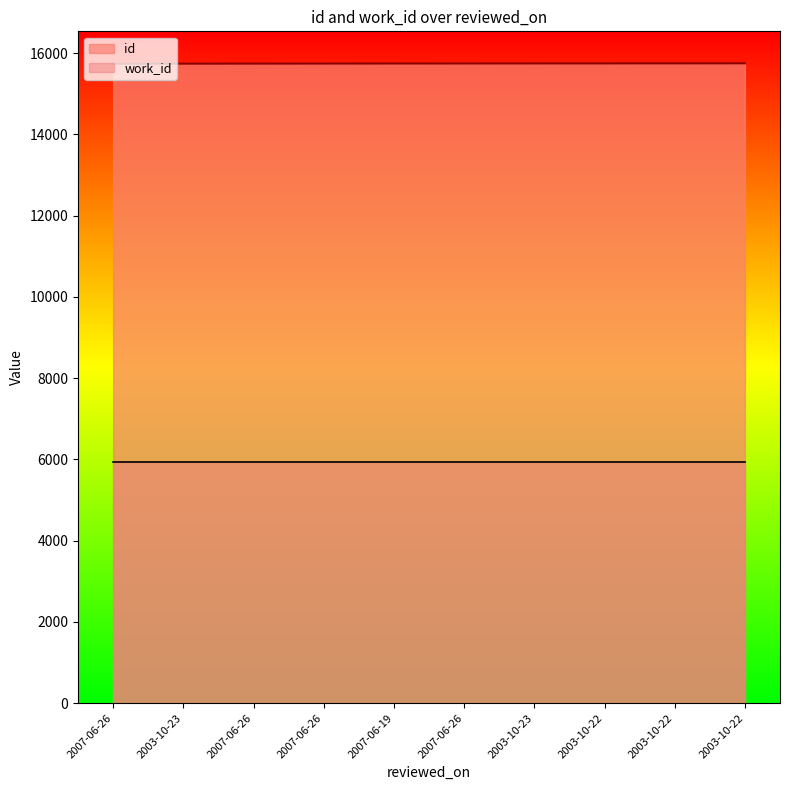

Which category has the lowest value across all series?

2007-06-26